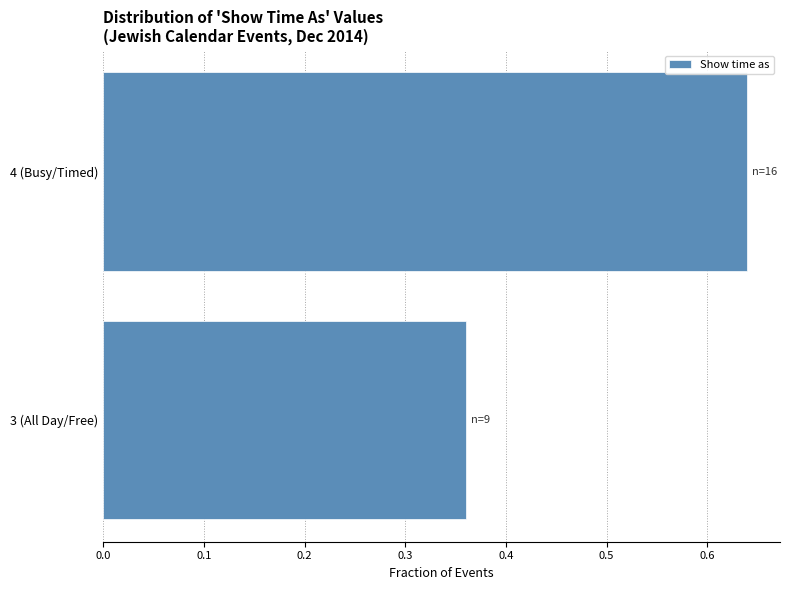

Where is the data nearest to the value 0?

3 (All Day/Free)